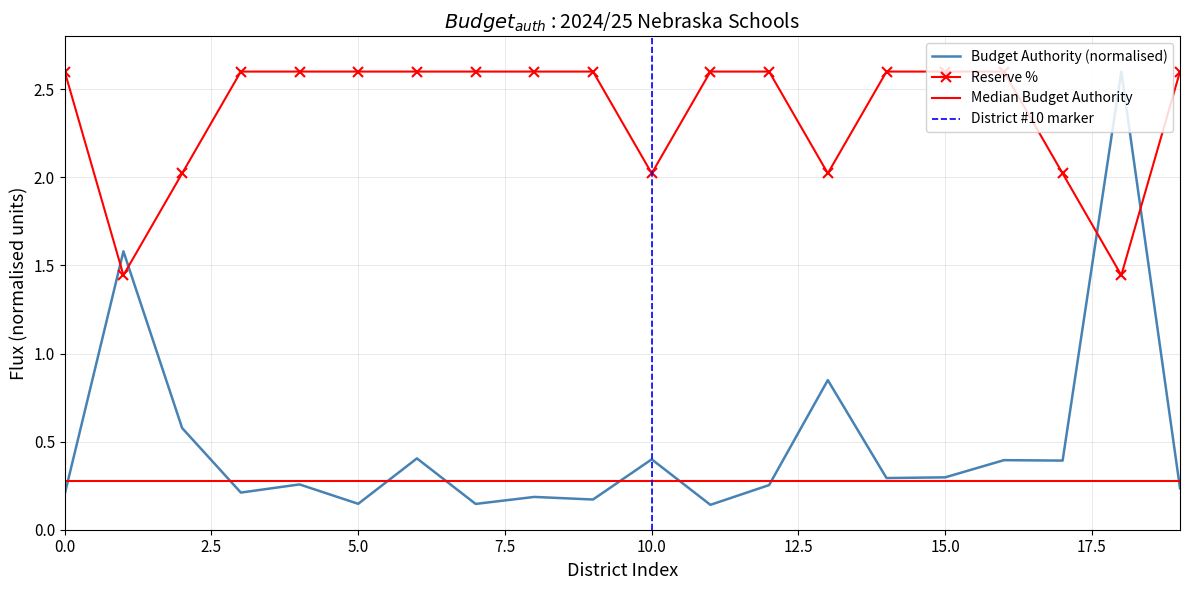

Which series ends up on top after the final intersection of Reserve % and Budget Authority (normalised)?

Reserve %